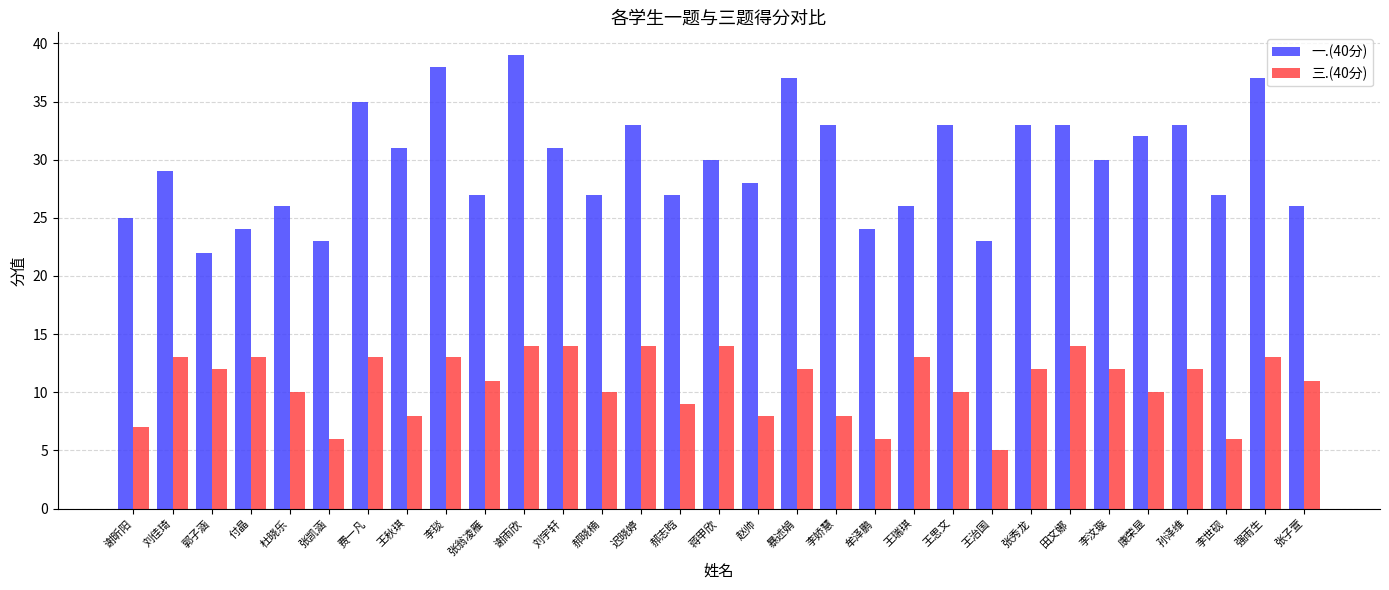

What is the smallest value displayed?

5